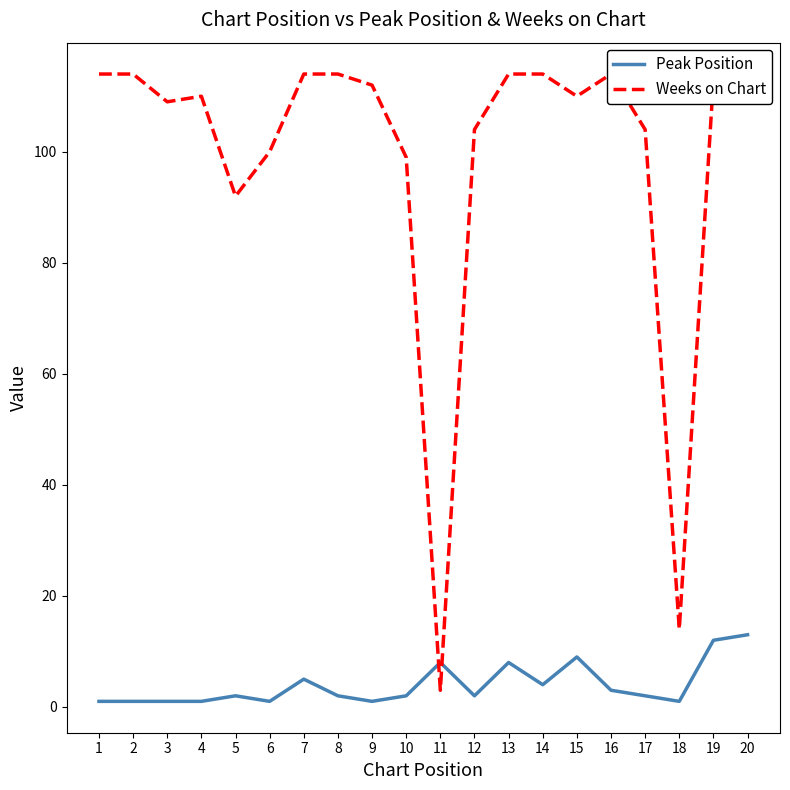

How many interior local peaks does the Peak Position series have?

5